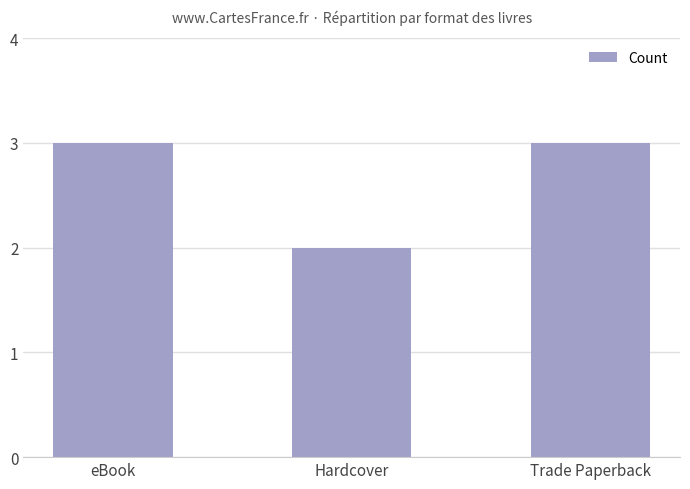

Approximately how many times larger is the value at Trade Paperback compared to eBook?

1.0